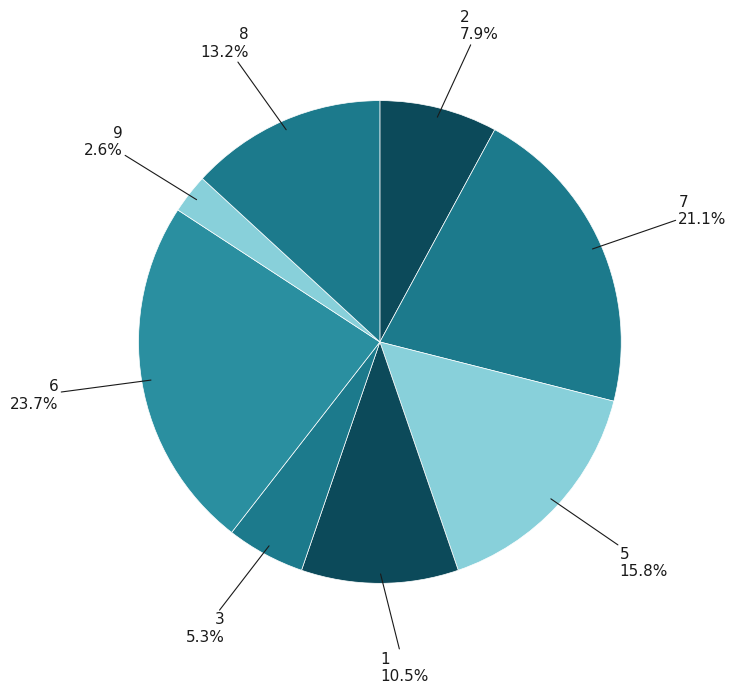

How many segments does this pie chart have?

8